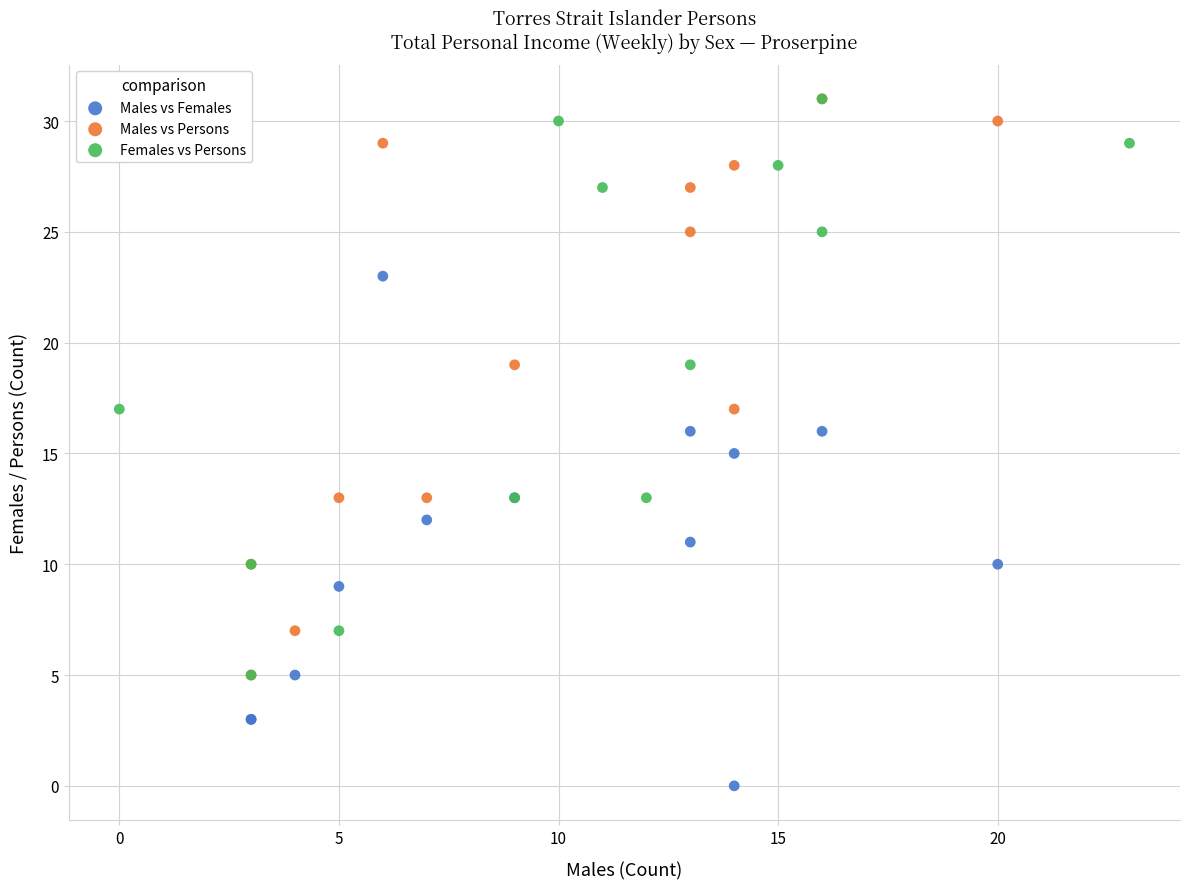

Which series contains the lowest Y value?

Males vs Females